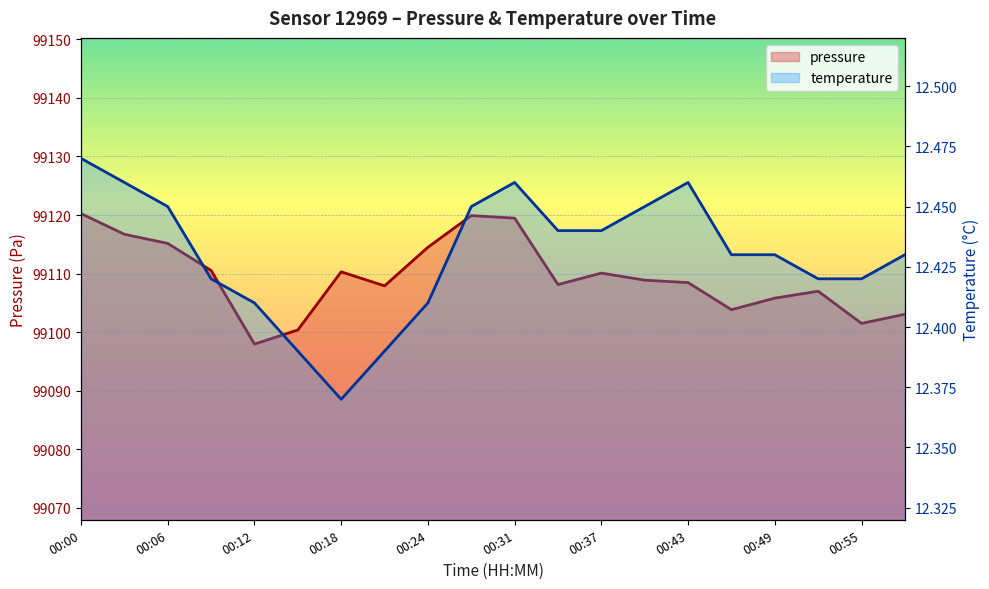

At which category does temperature reach its first local valley?

00:18